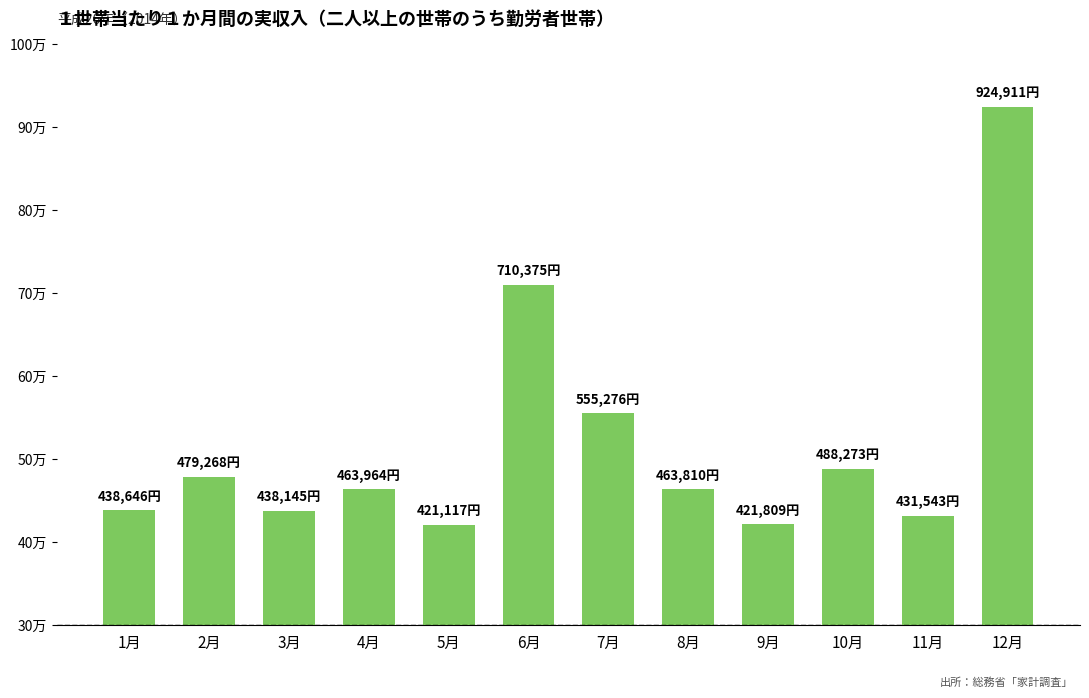

Reading right to left, what are all the values shown in this chart?

12月=924911	11月=431543	10月=488273	9月=421809	8月=463810	7月=555276	6月=710375	5月=421117	4月=463964	3月=438145	2月=479268	1月=438646